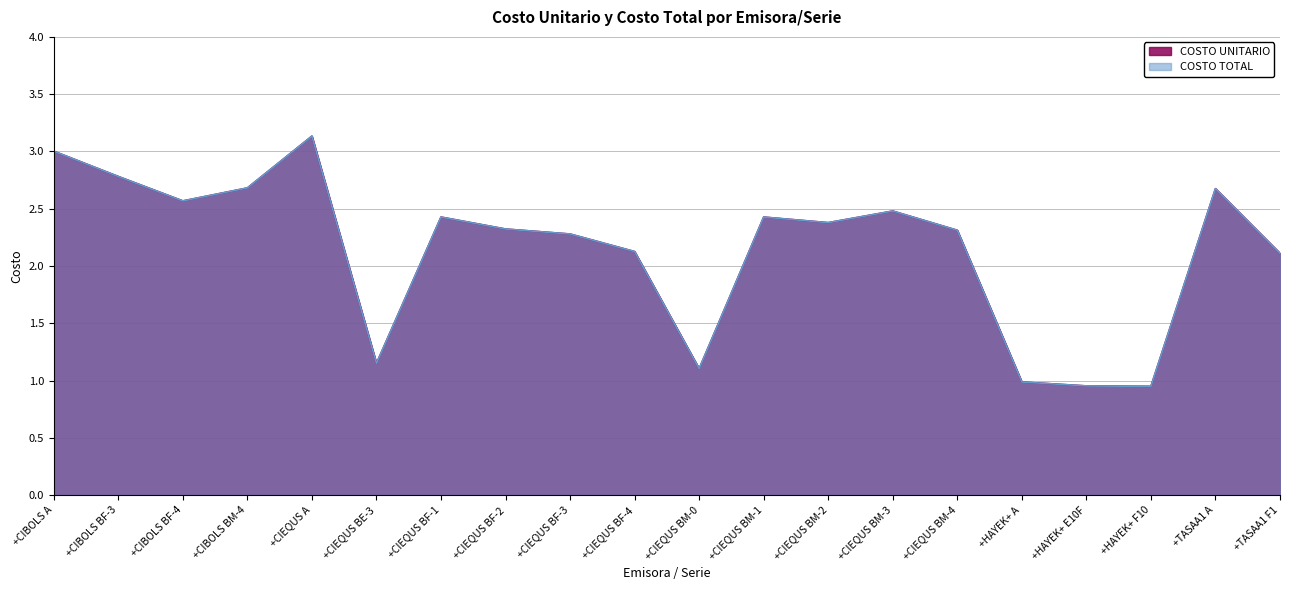

What are all the series names shown in the legend?

COSTO UNITARIO, COSTO TOTAL